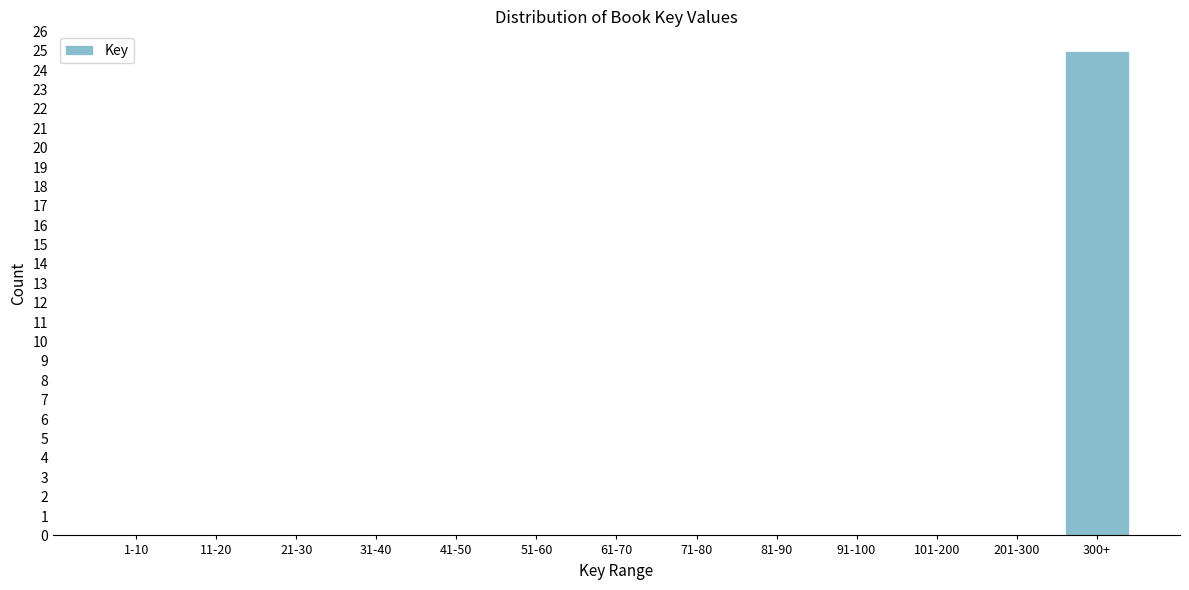

Reading left to right, what are all the values shown in this chart?

1-10=0	11-20=0	21-30=0	31-40=0	41-50=0	51-60=0	61-70=0	71-80=0	81-90=0	91-100=0	101-200=0	201-300=0	300+=25